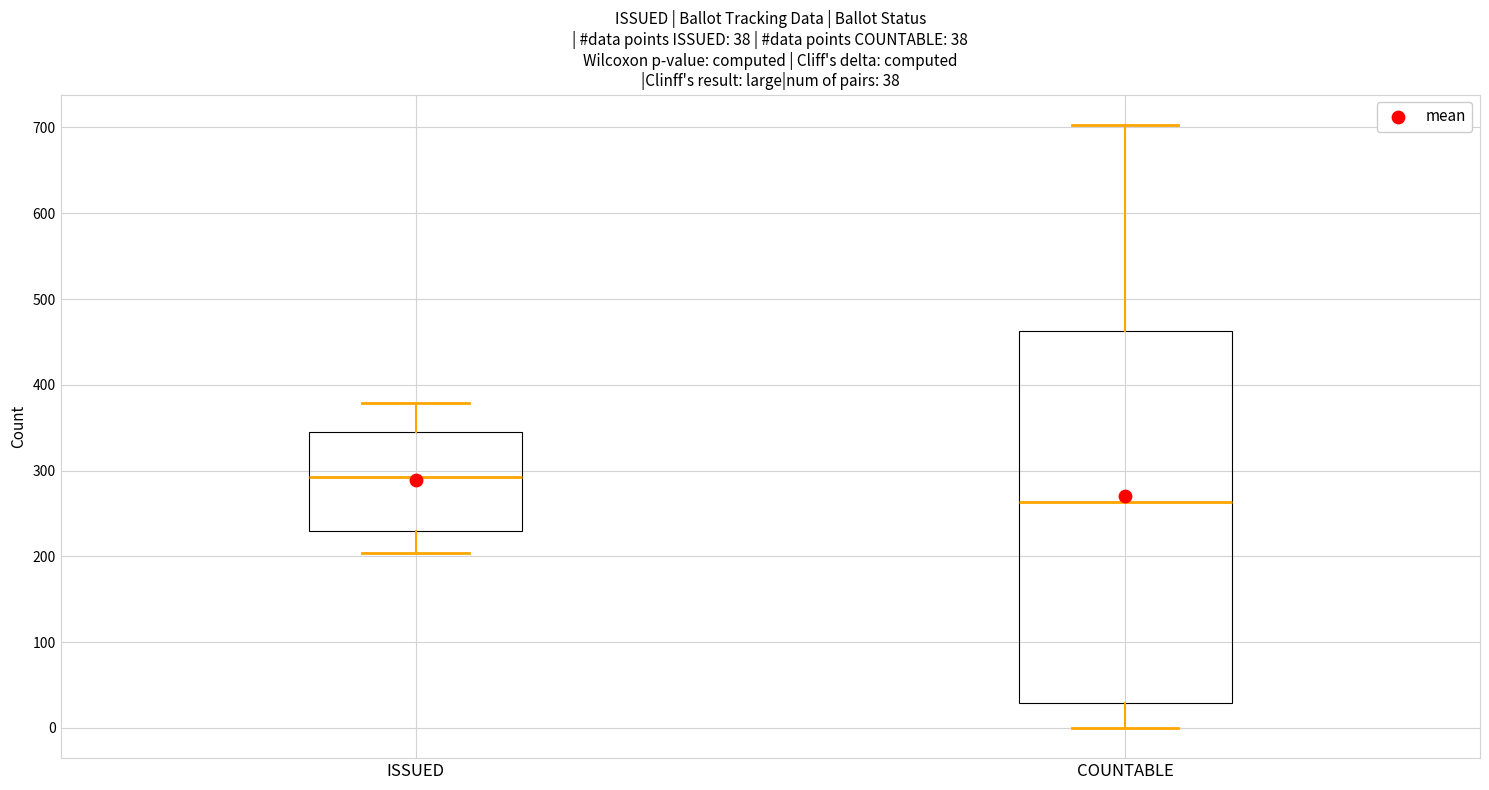

Which box has the lowest median line?

COUNTABLE